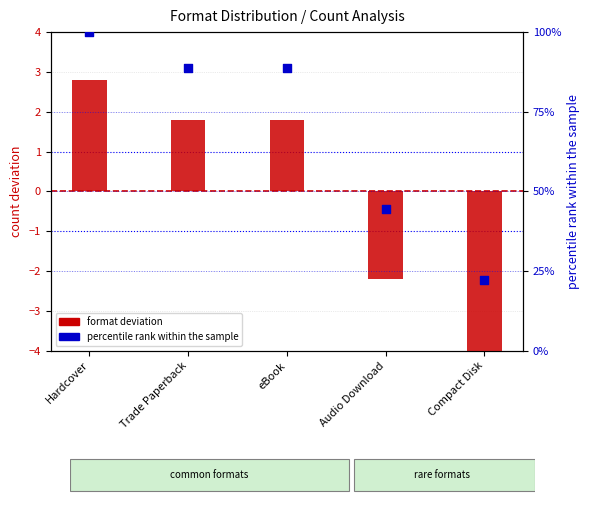

Which series has the largest total across all categories?

percentile rank within the sample